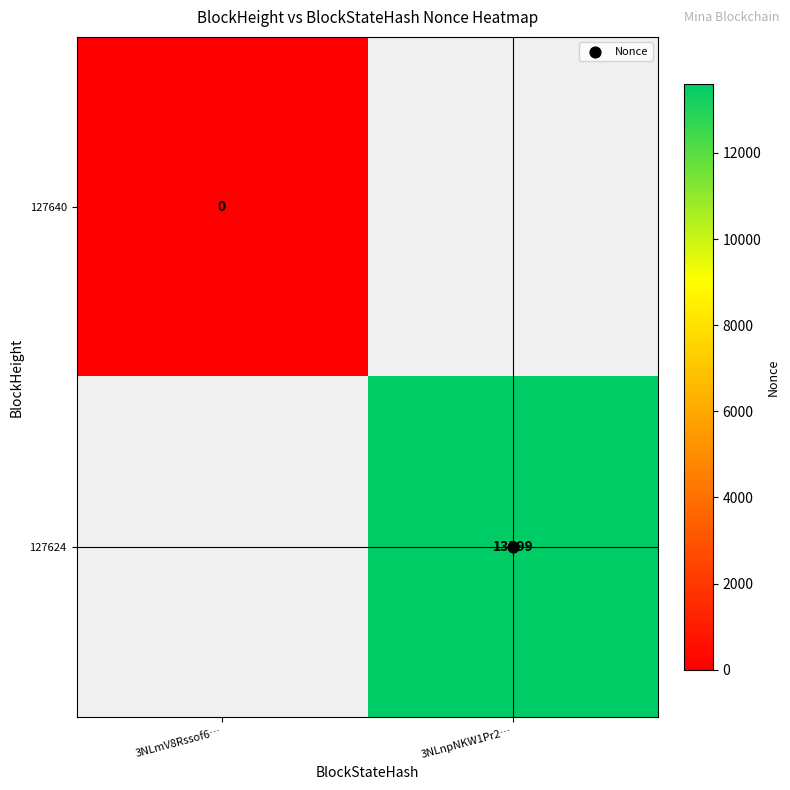

At 3NLnpNKW1Pr2…, list the series in order from smallest to largest.

127640, 127624